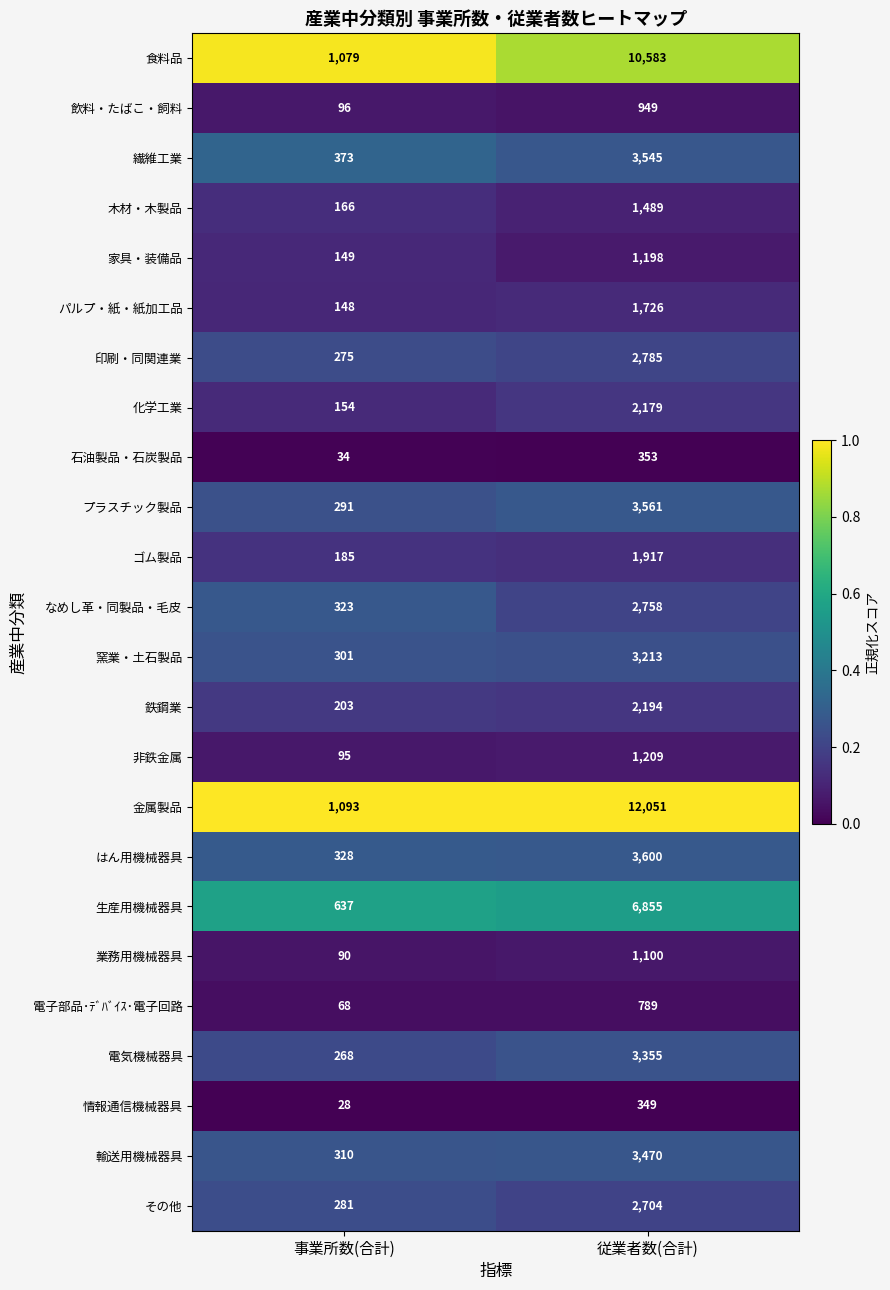

Which series has the widest spread of values?

金属製品